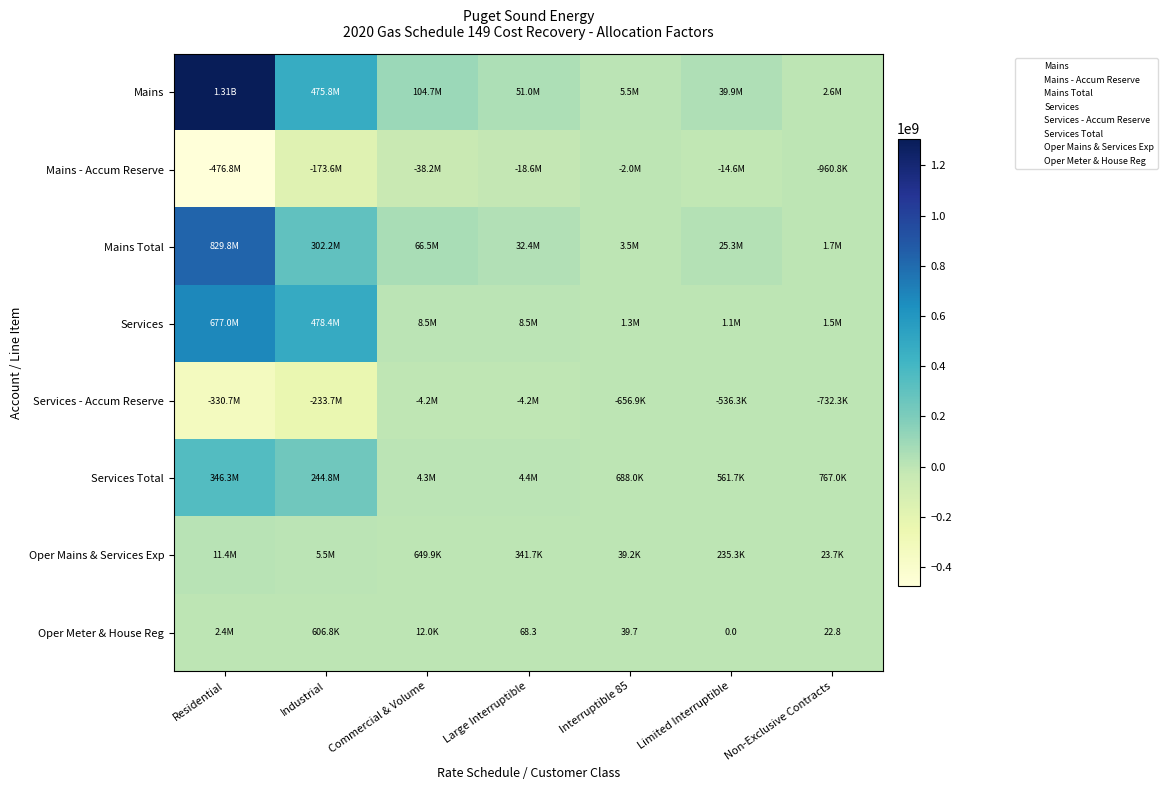

What is the greatest value displayed?

1306583579.5